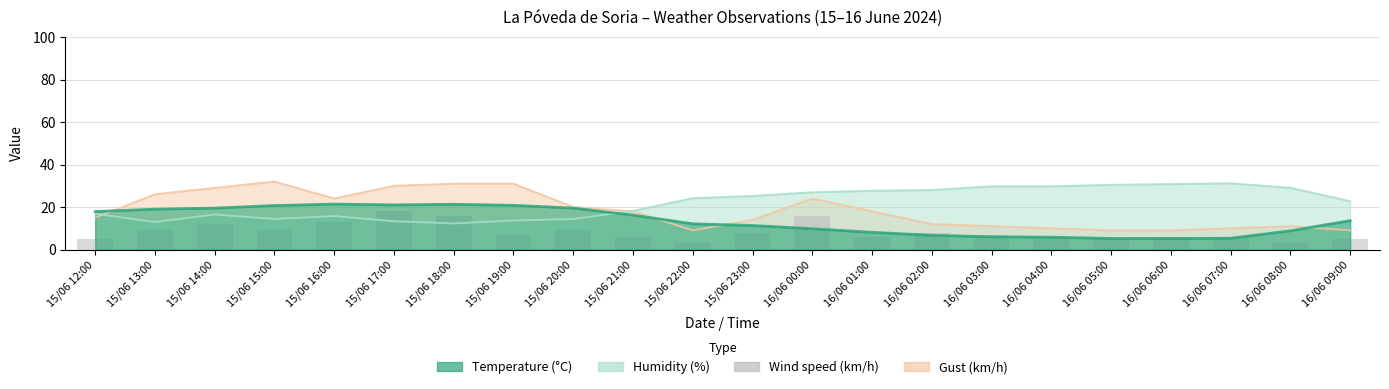

At which label does the data first exceed 7?

15/06 13:00